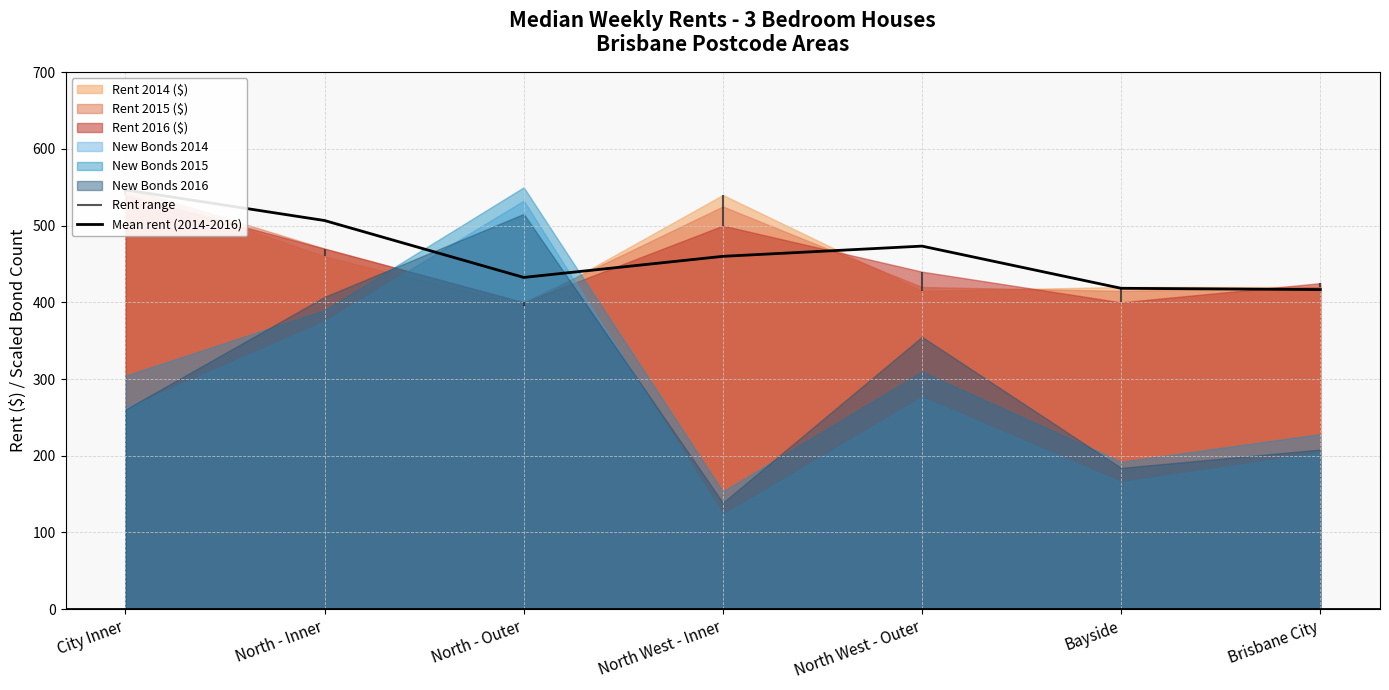

What is the label of the 3rd point from the left?

North - Outer